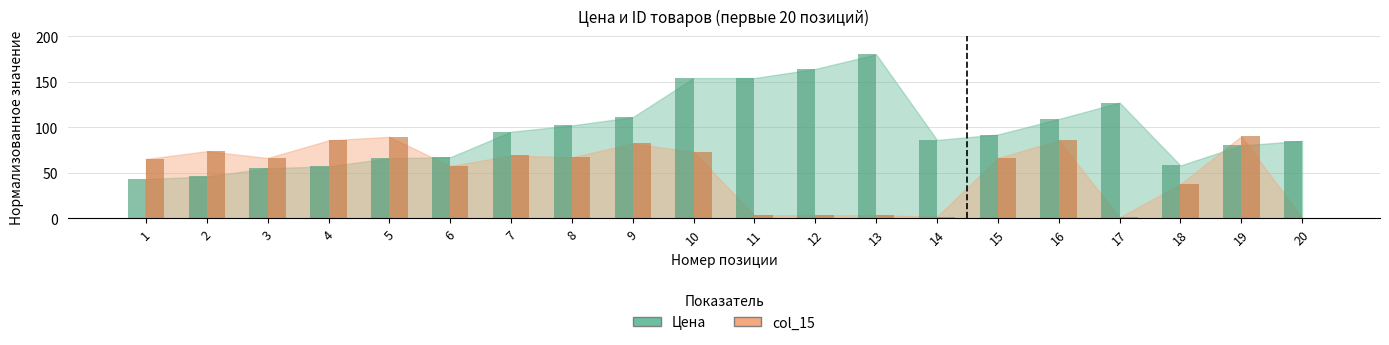

What are all the series names shown in the legend?

Цена, col_15